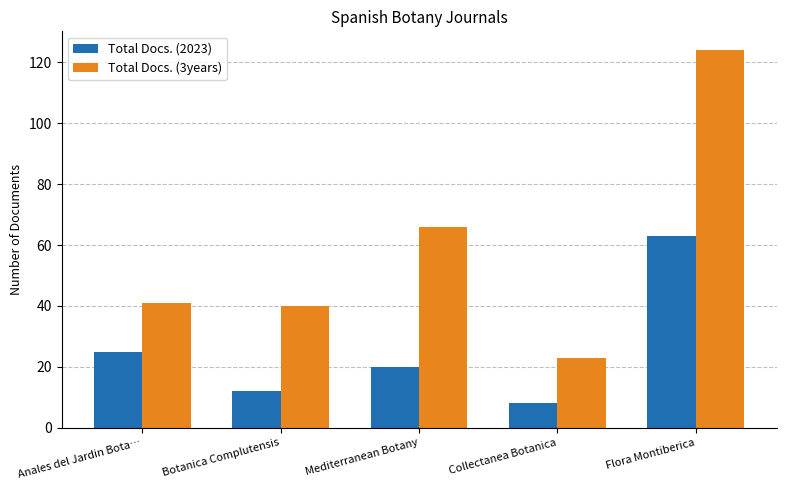

Read the Total Docs. (2023) value at Collectanea Botanica, to the nearest 10.

10